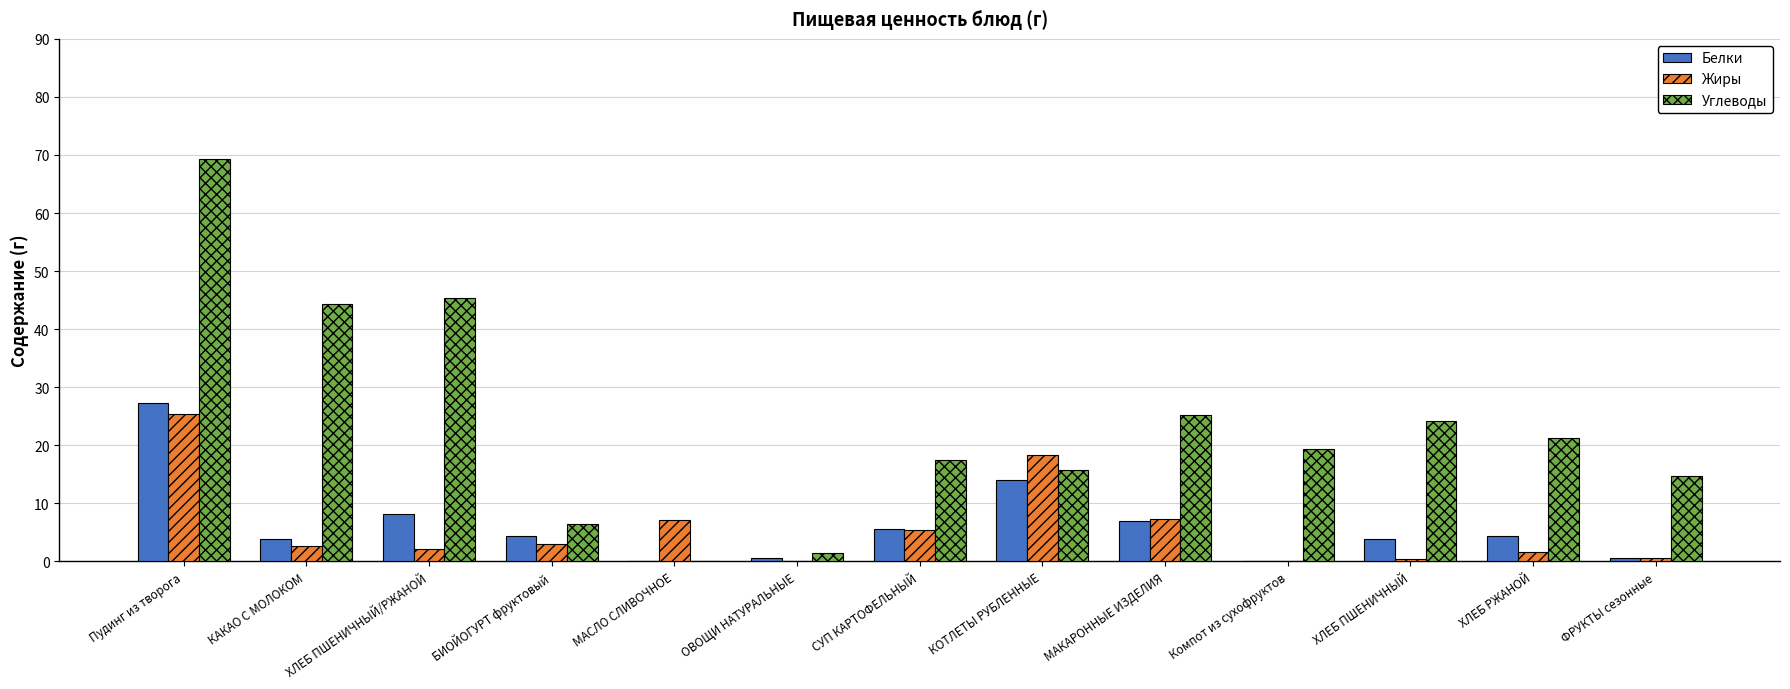

Does the chart contain stacked bars?

No